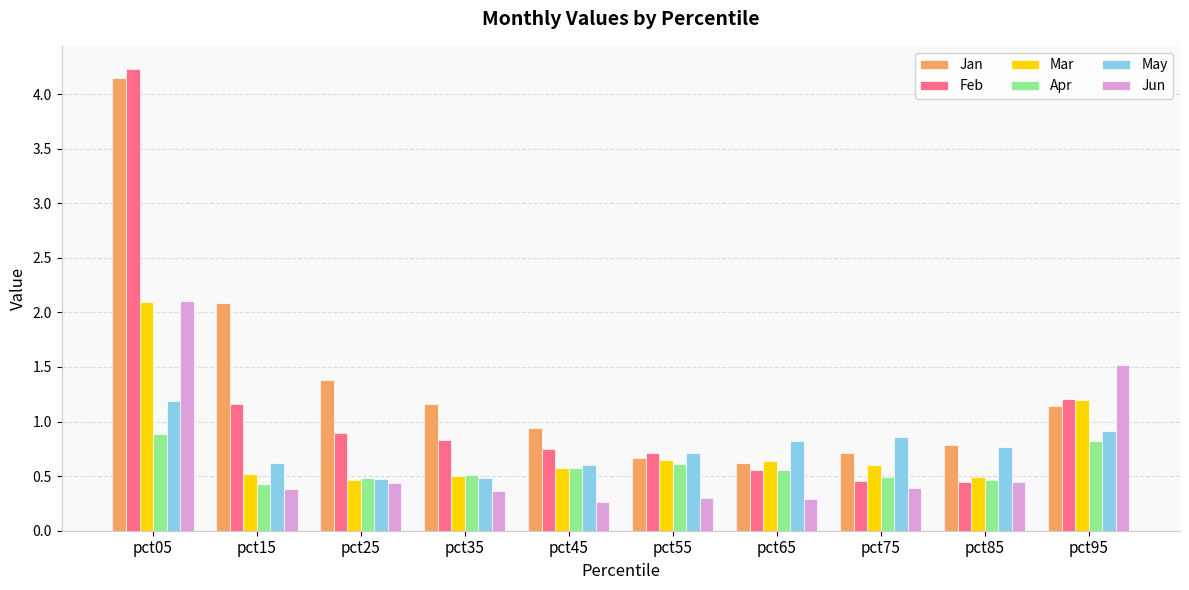

What is the sum of the Jun values at pct95 and pct05?

3.6